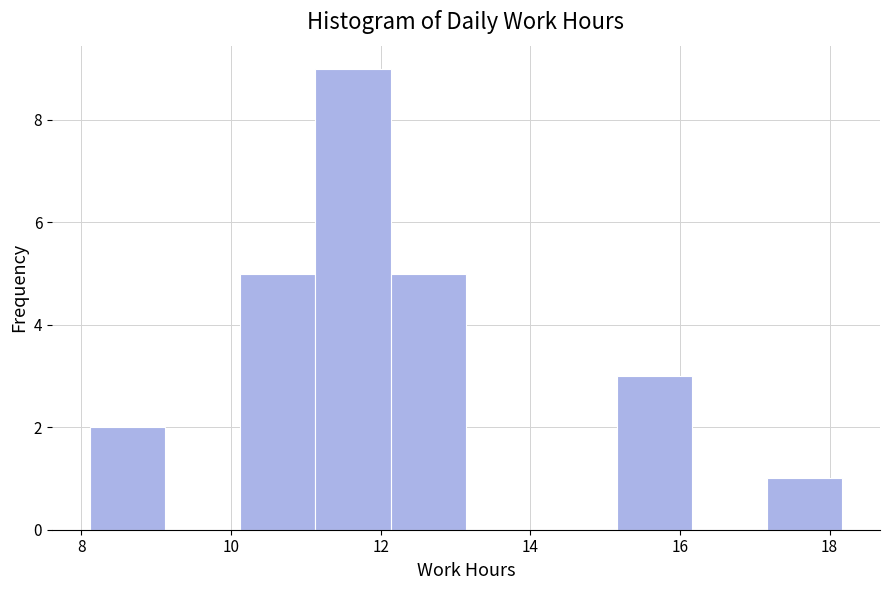

Reading left to right, transcribe this chart: for each bar, give the range it covers on the x-axis and its height. Neither the bar edges nor the heights are printed on the chart, so give them approximately, as read against the axes.

8.2 to 9.2: 2
9.2 to 10.2: 0
10.2 to 11.2: 5
11.2 to 12.2: 9
12.2 to 13.2: 5
13.2 to 14.2: 0
14.2 to 15.2: 0
15.2 to 16.2: 3
16.2 to 17.2: 0
17.2 to 18.2: 1